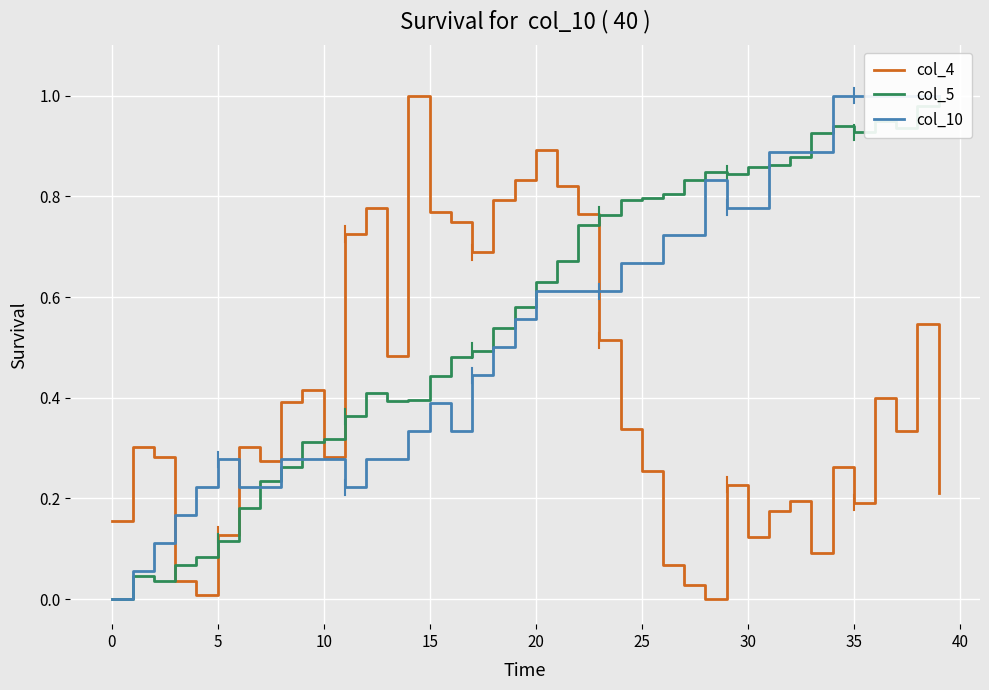

Reading left to right, extract all data points from this chart.

col_4: 0.2	0.3	0.3	0.0	0.0	0.1	0.3	0.3	0.4	0.4	0.3	0.7	0.8	0.5	1.0	0.8	0.7	0.7	0.8	0.8	0.9	0.8	0.8	0.5	0.3	0.3	0.1	0.0	0.0	0.2	0.1	0.2	0.2	0.1	0.3	0.2	0.4	0.3	0.5	0.2
col_5: 0.0	0.0	0.0	0.1	0.1	0.1	0.2	0.2	0.3	0.3	0.3	0.4	0.4	0.4	0.4	0.4	0.5	0.5	0.5	0.6	0.6	0.7	0.7	0.8	0.8	0.8	0.8	0.8	0.8	0.8	0.9	0.9	0.9	0.9	0.9	0.9	0.9	0.9	1.0	1.0
col_10: 0.0	0.1	0.1	0.2	0.2	0.3	0.2	0.2	0.3	0.3	0.3	0.2	0.3	0.3	0.3	0.4	0.3	0.4	0.5	0.6	0.6	0.6	0.6	0.6	0.7	0.7	0.7	0.7	0.8	0.8	0.8	0.9	0.9	0.9	1.0	1.0	1.0	1.0	1.0	1.0